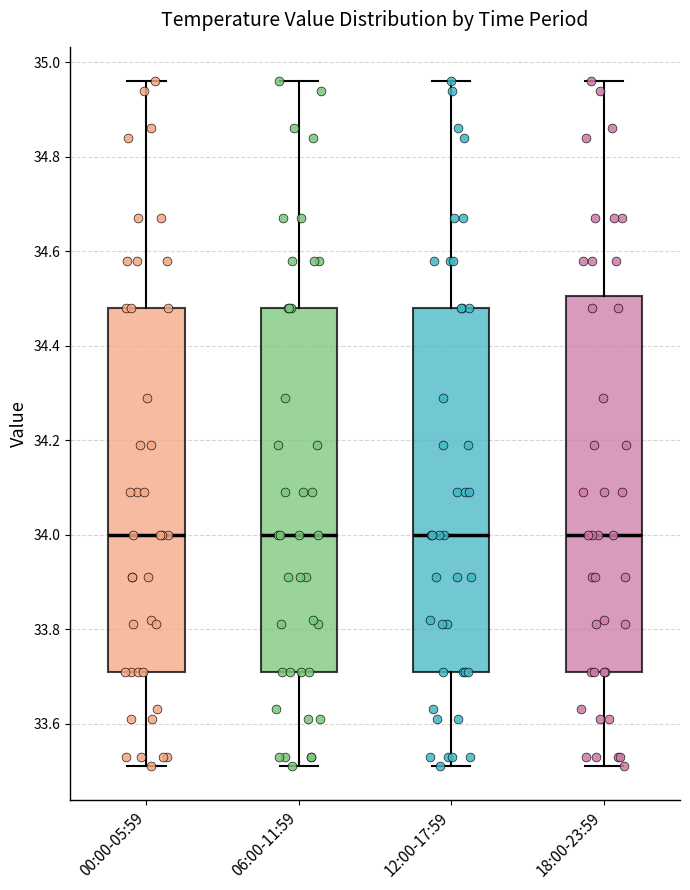

Where is the upper edge of the box for 12:00-17:59 on the y-axis? The values are not printed on the chart, so give them approximately, as read against the axis.

34.48